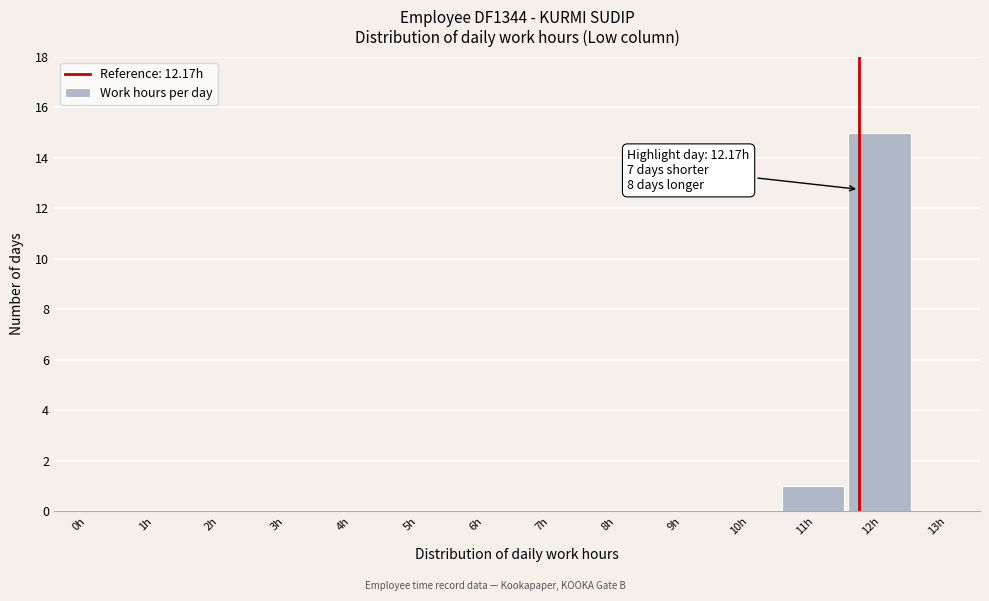

Reading left to right, what are all the values shown in this chart?

0h=0	1h=0	2h=0	3h=0	4h=0	5h=0	6h=0	7h=0	8h=0	9h=0	10h=0	11h=1	12h=15	13h=0